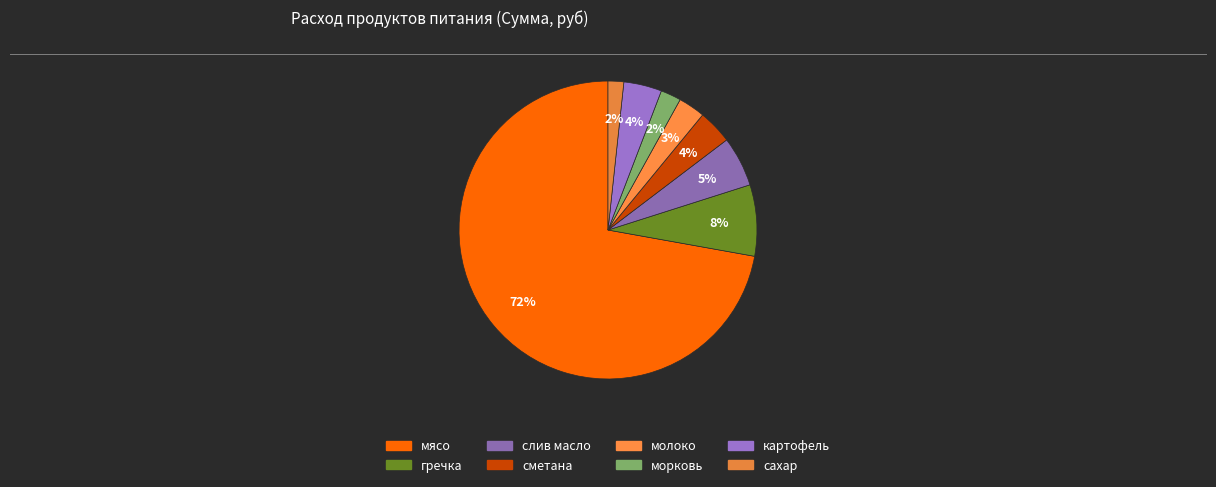

How many slices are in this pie chart?

8